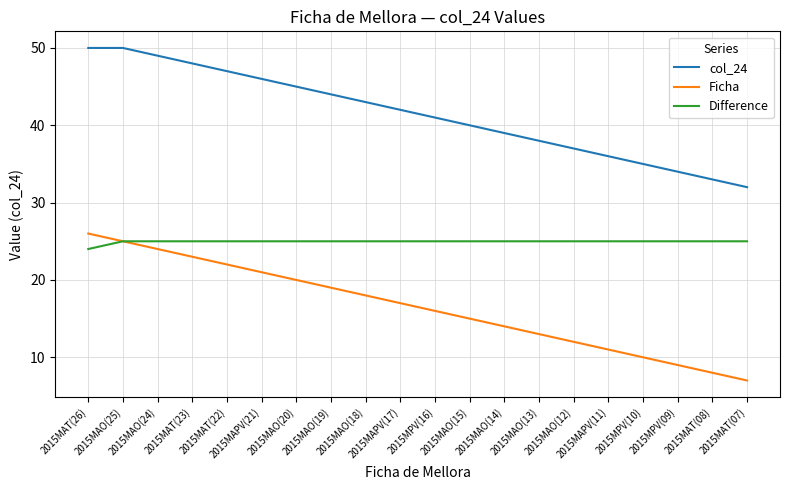

Reading right to left, extract all data points from this chart.

col_24: 2015MAT(07)=32	2015MAT(08)=33	2015MPV(09)=34	2015MPV(10)=35	2015MAPV(11)=36	2015MAO(12)=37	2015MAO(13)=38	2015MAO(14)=39	2015MAO(15)=40	2015MPV(16)=41	2015MAPV(17)=42	2015MAO(18)=43	2015MAO(19)=44	2015MAO(20)=45	2015MAPV(21)=46	2015MAT(22)=47	2015MAT(23)=48	2015MAO(24)=49	2015MAO(25)=50	2015MAT(26)=50
Ficha: 2015MAT(07)=7	2015MAT(08)=8	2015MPV(09)=9	2015MPV(10)=10	2015MAPV(11)=11	2015MAO(12)=12	2015MAO(13)=13	2015MAO(14)=14	2015MAO(15)=15	2015MPV(16)=16	2015MAPV(17)=17	2015MAO(18)=18	2015MAO(19)=19	2015MAO(20)=20	2015MAPV(21)=21	2015MAT(22)=22	2015MAT(23)=23	2015MAO(24)=24	2015MAO(25)=25	2015MAT(26)=26
Difference: 2015MAT(07)=25	2015MAT(08)=25	2015MPV(09)=25	2015MPV(10)=25	2015MAPV(11)=25	2015MAO(12)=25	2015MAO(13)=25	2015MAO(14)=25	2015MAO(15)=25	2015MPV(16)=25	2015MAPV(17)=25	2015MAO(18)=25	2015MAO(19)=25	2015MAO(20)=25	2015MAPV(21)=25	2015MAT(22)=25	2015MAT(23)=25	2015MAO(24)=25	2015MAO(25)=25	2015MAT(26)=24